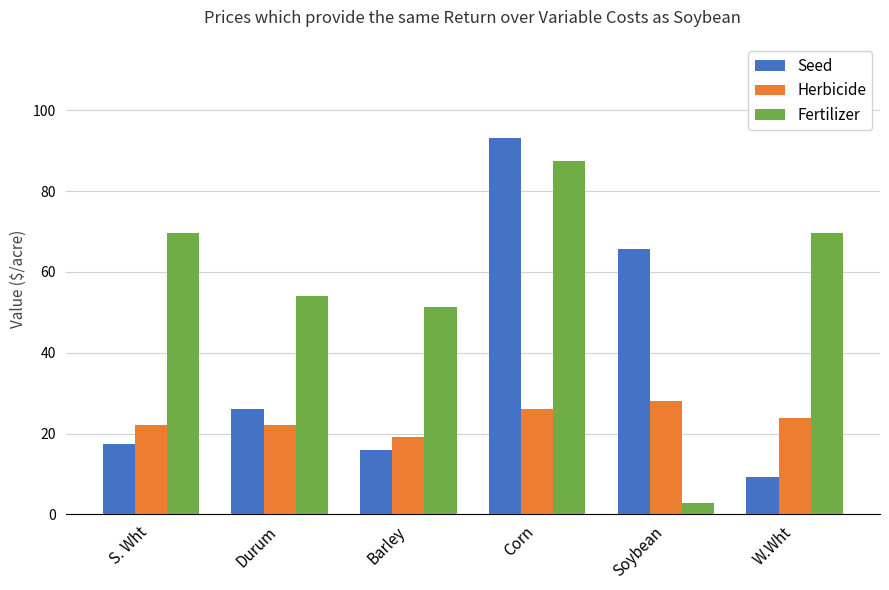

What is the label of the 3rd bar from the right?

Corn